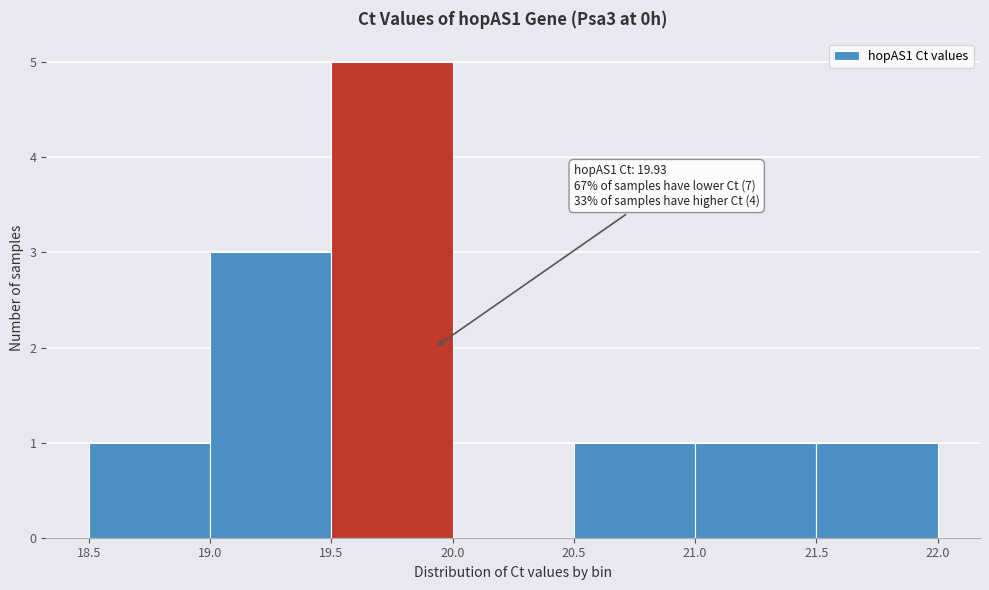

Over which range of the x-axis is the bar tallest?

19.5 to 20.0